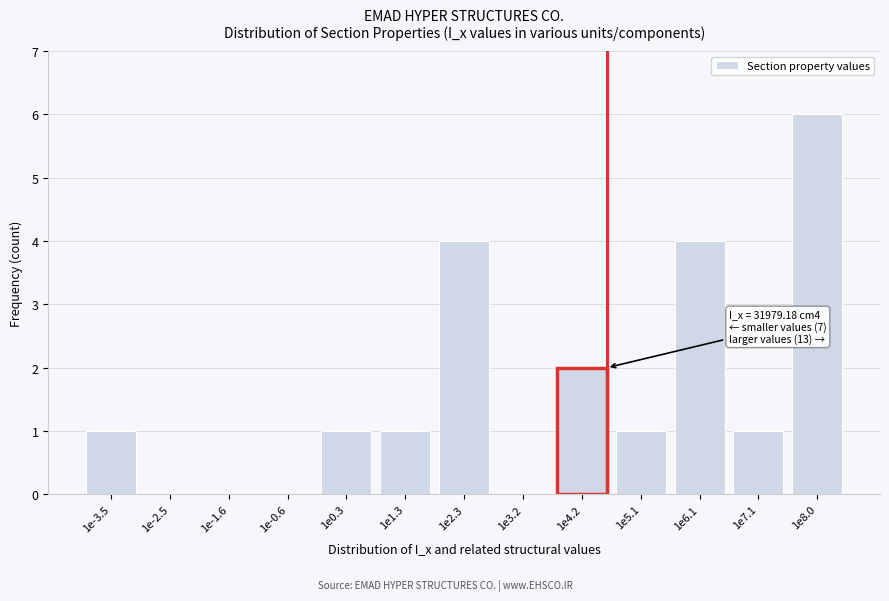

Reading left to right, list all the values displayed in this chart.

1e-3.5=1	1e-2.5=0	1e-1.6=0	1e-0.6=0	1e0.3=1	1e1.3=1	1e2.3=4	1e3.2=0	1e4.2=2	1e5.1=1	1e6.1=4	1e7.1=1	1e8.0=6